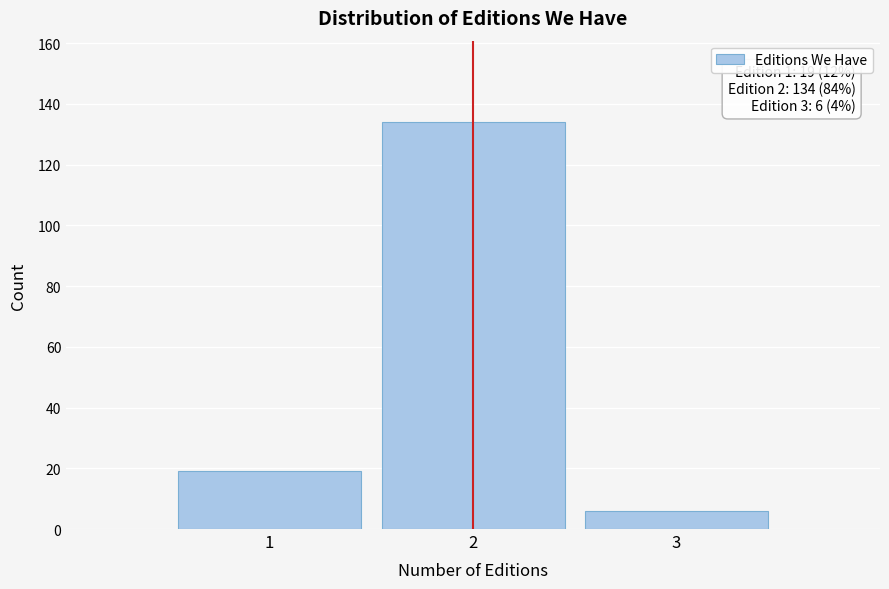

Reading left to right, transcribe all the data shown in this chart.

19	134	6